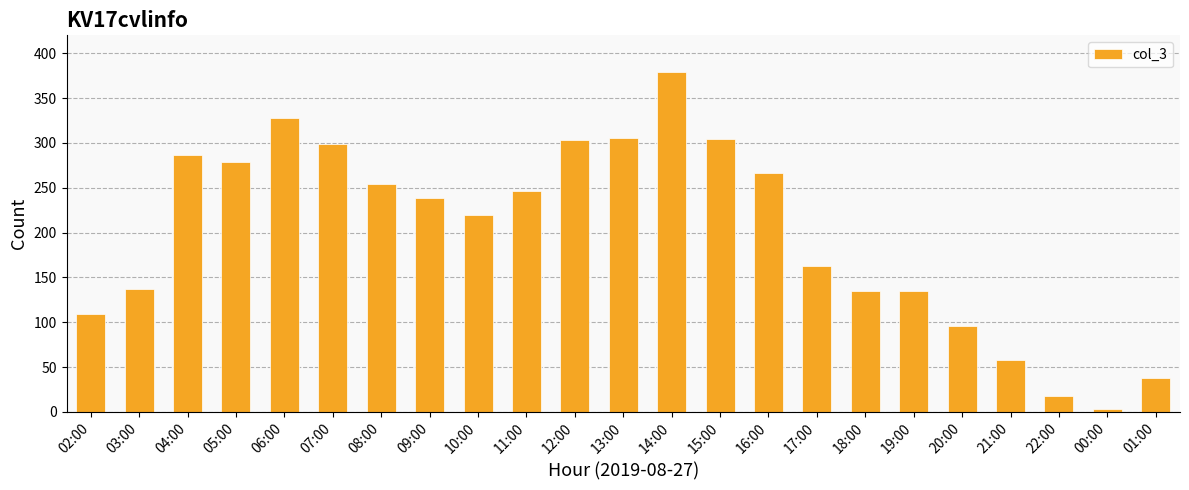

What is the label of the 16th bar from the left?

17:00